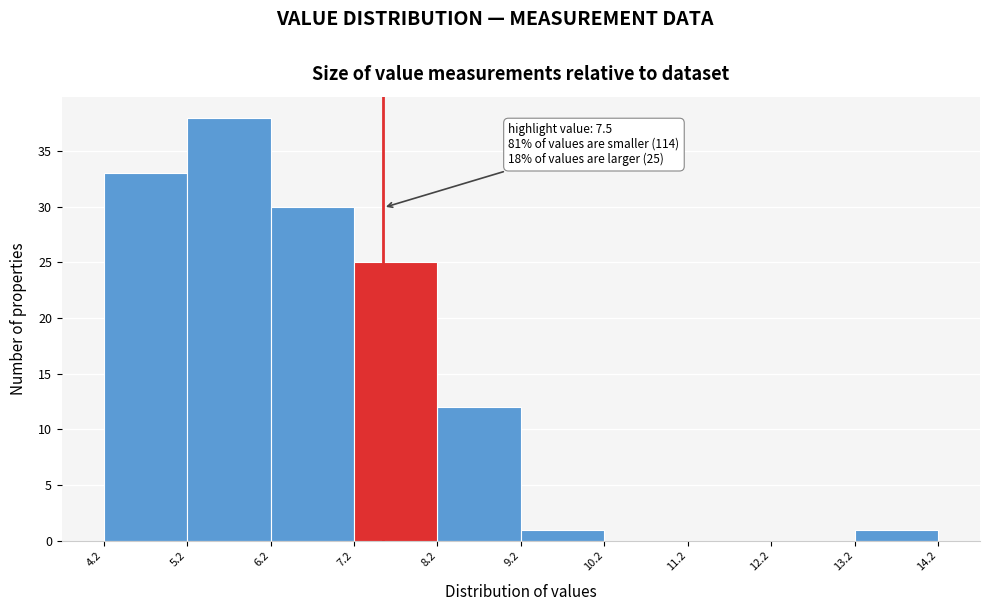

Over which range of the x-axis is the bar tallest?

5.2 to 6.2